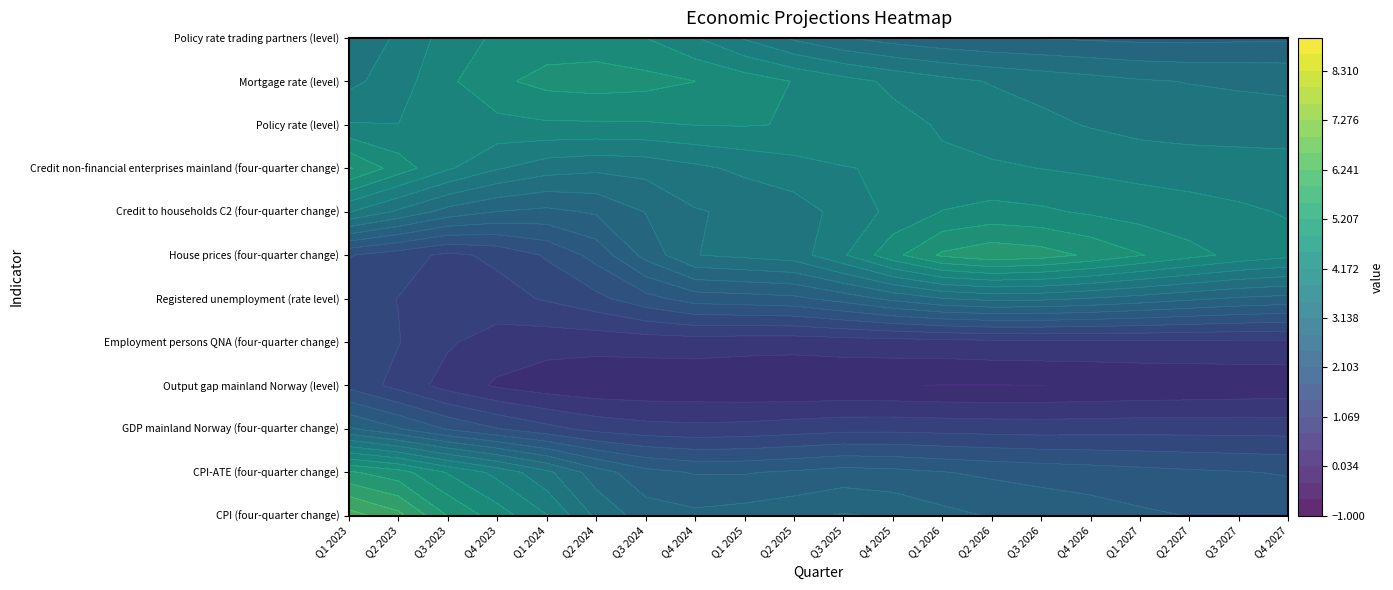

At which label does Credit to households C2 (four-quarter change) reach its peak?

Q1 2023